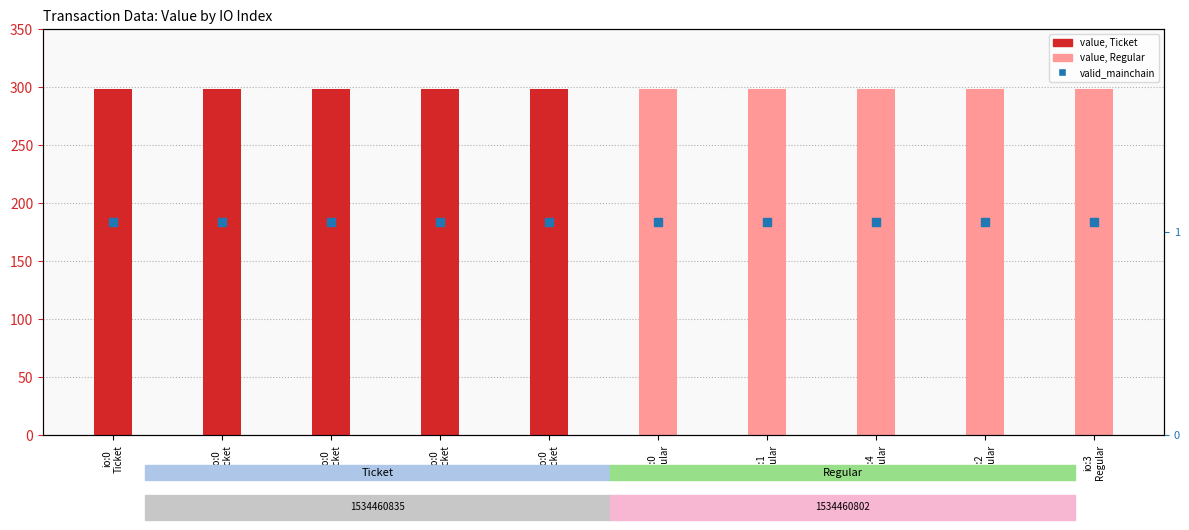

Which series contains the lowest Y value?

valid_mainchain (percentile rank)